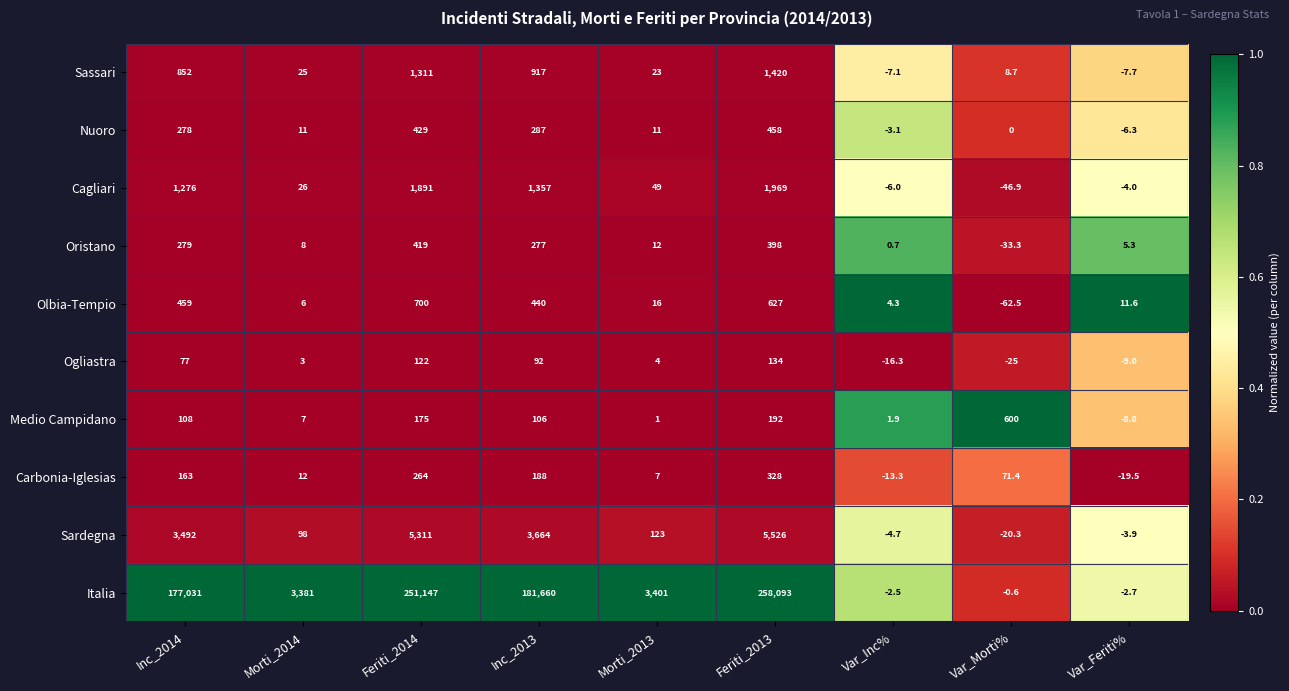

Rank the series at Feriti_2014 from lowest to highest value.

Ogliastra, Medio Campidano, Carbonia-Iglesias, Oristano, Nuoro, Olbia-Tempio, Sassari, Cagliari, Sardegna, Italia